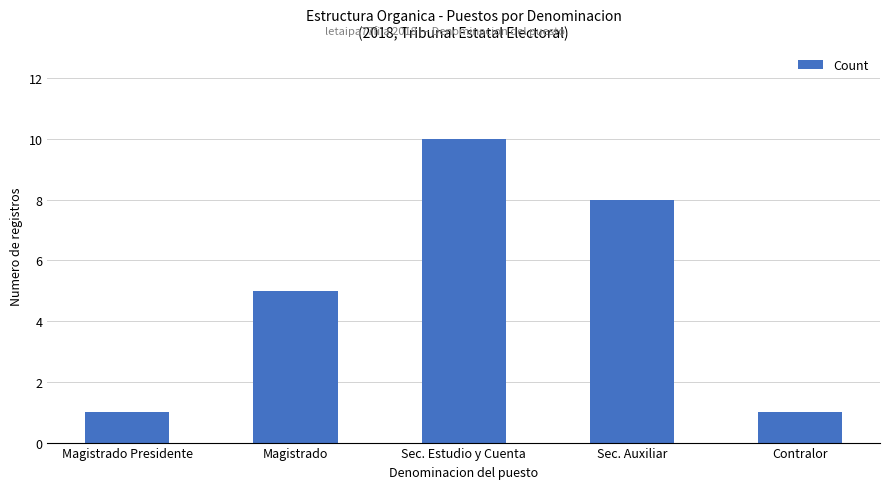

What is the smallest value displayed?

1